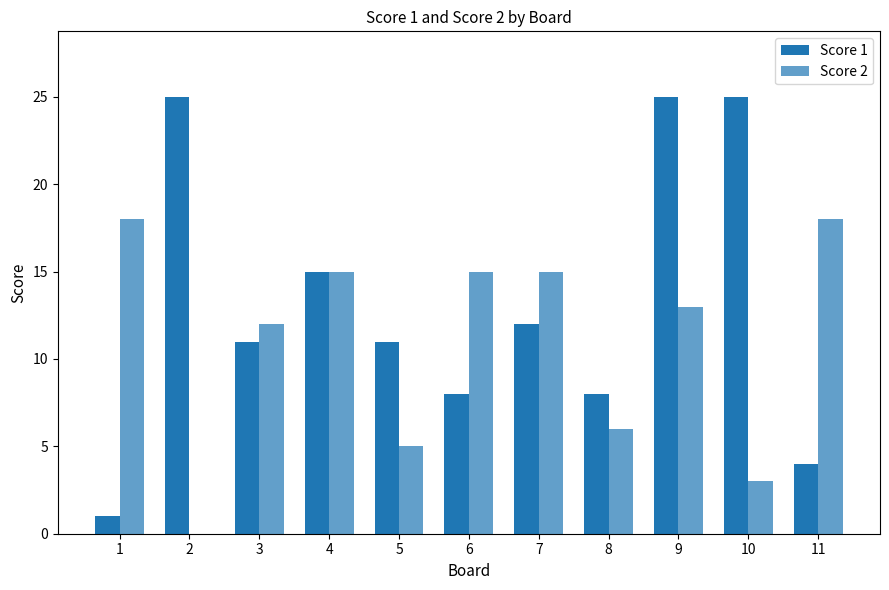

Which series changed the most between 6 and 11?

Score 1